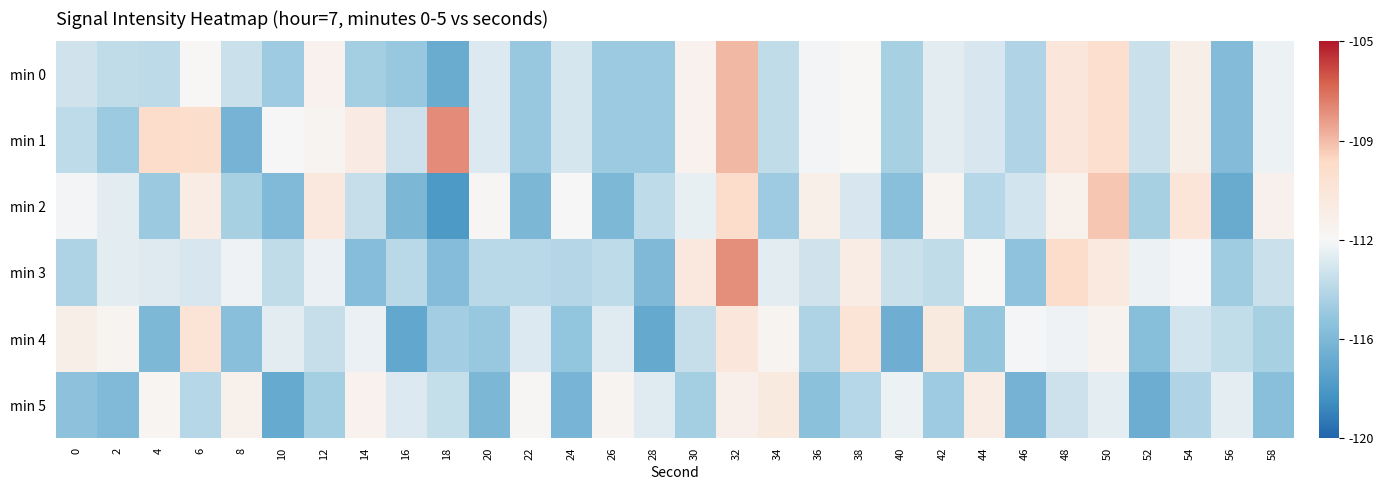

At which category is the sum across all series the highest?

32